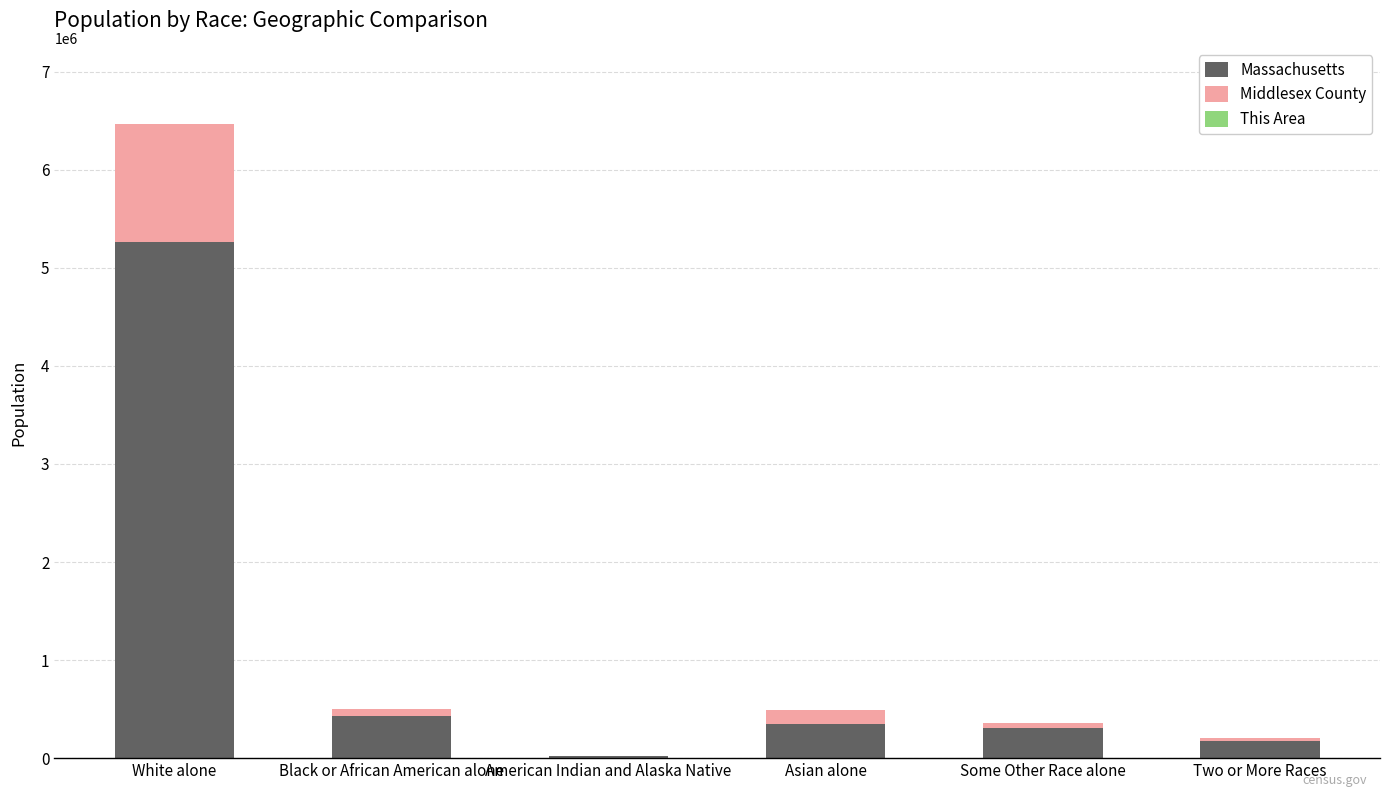

Which category has the highest value in the Massachusetts series?

White alone